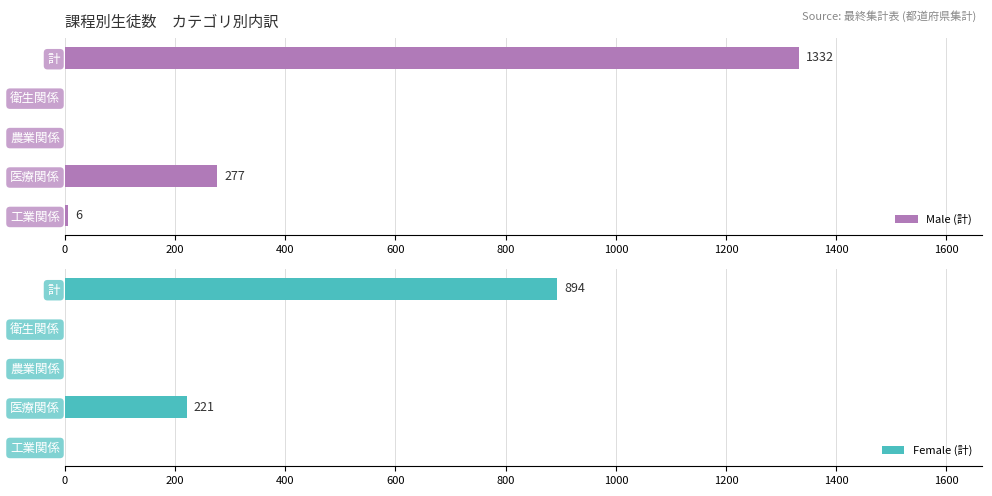

At which label does Male (計) reach its peak?

計